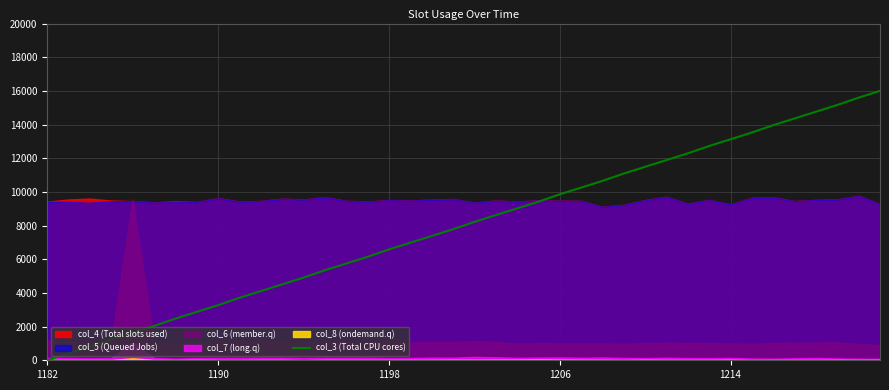

True or false: there are more than 0 points higher than both neighbors.

False